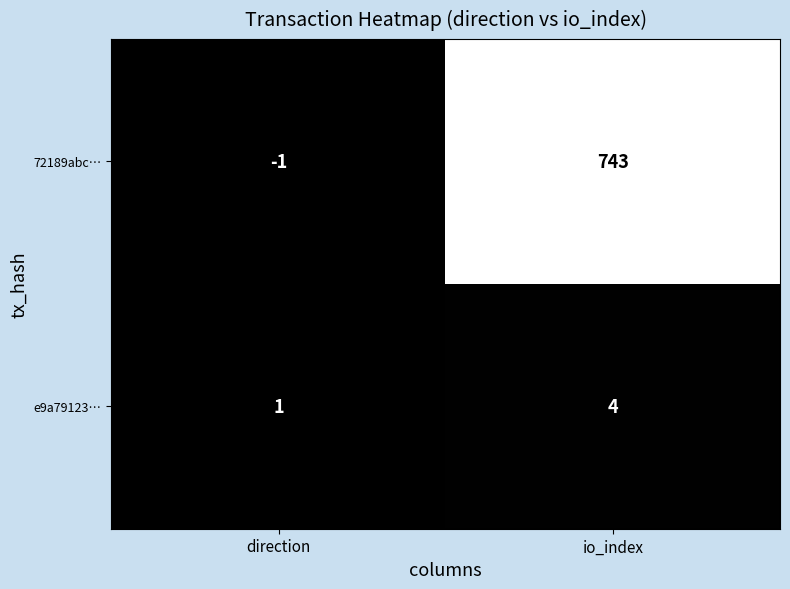

Count the number of categories in the chart.

2